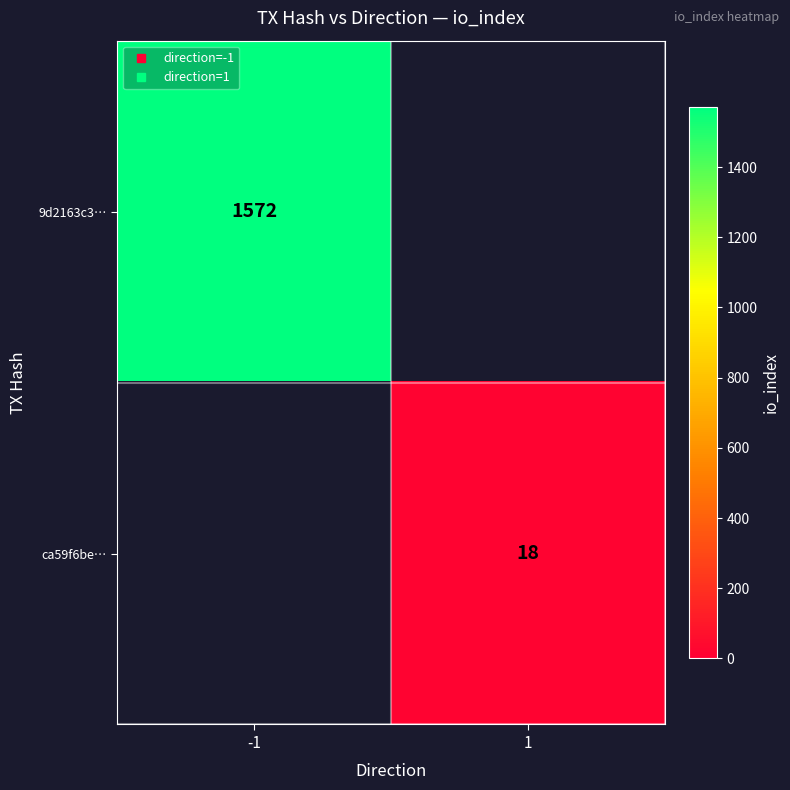

At which label does 9d2163c3… reach its peak?

-1